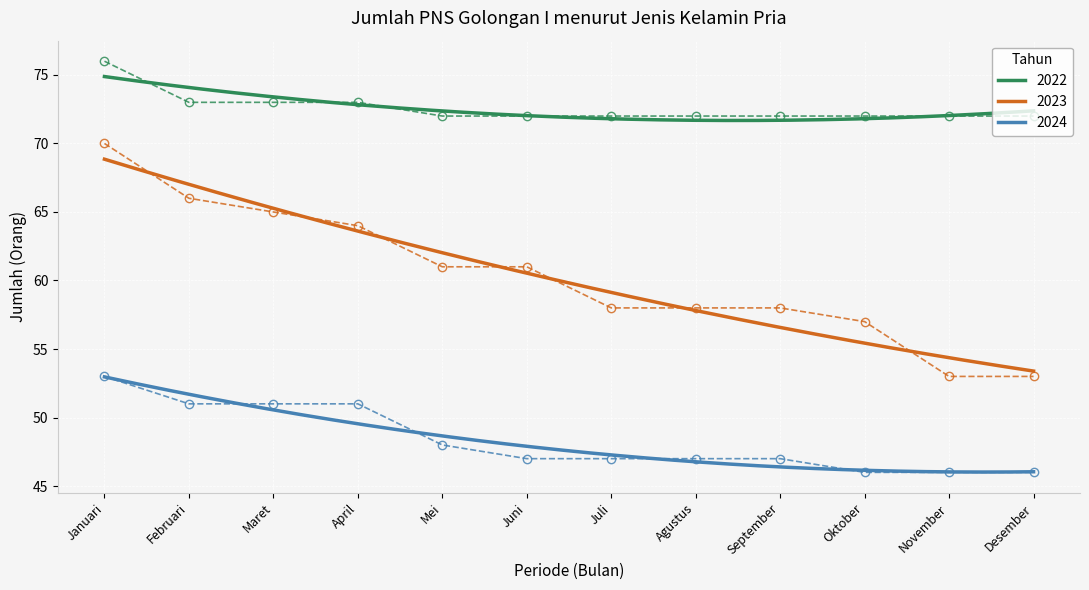

What position from the left is November?

11